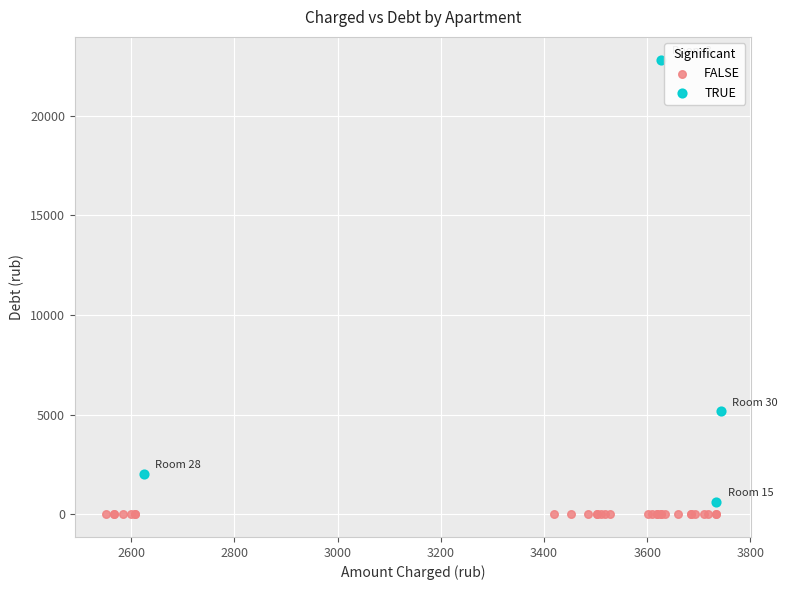

Which series reaches the minimum Y coordinate?

FALSE